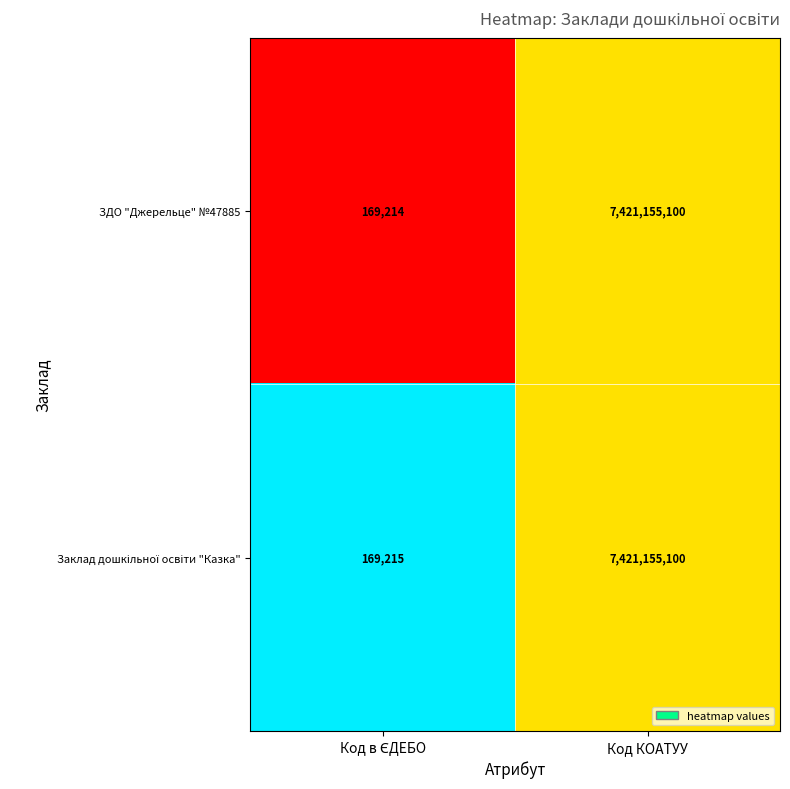

How many distinct data groups are displayed?

2